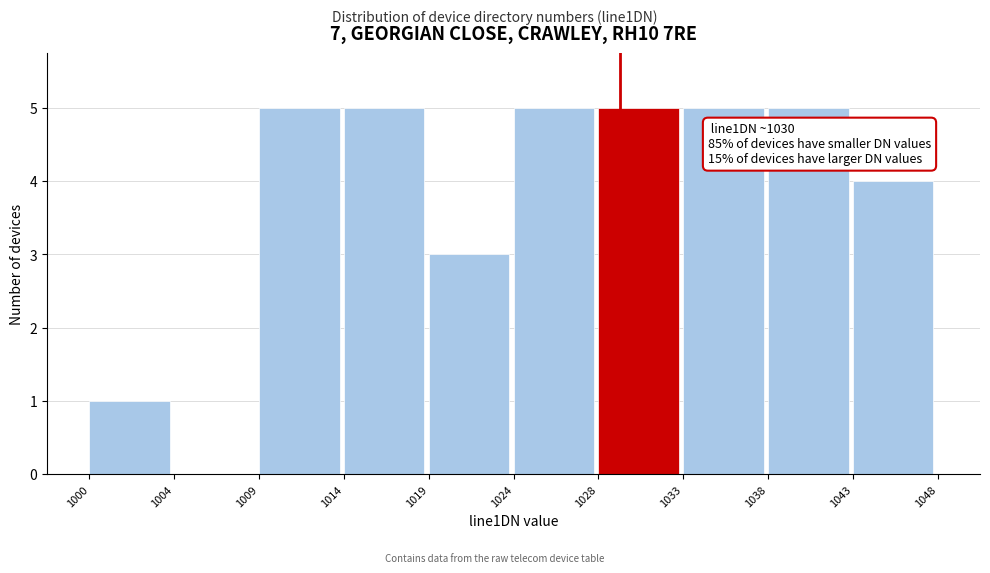

Reading right to left, list all the values displayed in this chart.

1043=4	1038=5	1033=5	1028=5	1024=5	1019=3	1014=5	1009=5	1004=0	1000=1